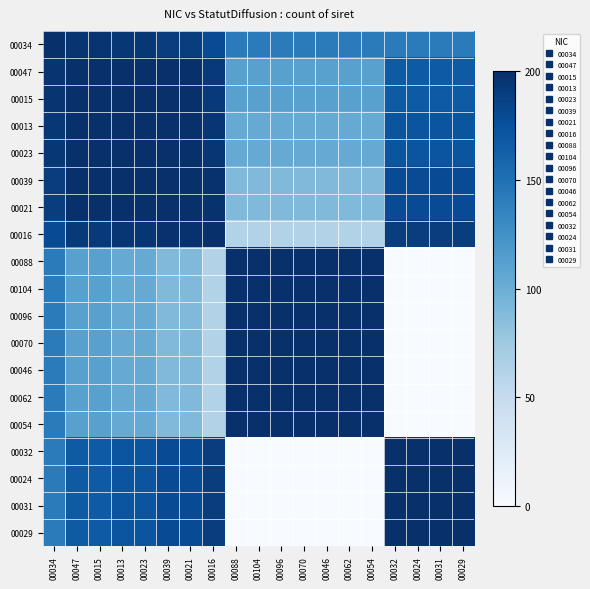

Reading left to right, extract all data points from this chart.

00034: 00034=200.0	00047=196.1	00015=196.1	00013=194.0	00023=194.0	00039=189.7	00021=189.7	00016=178.9	00088=141.4	00104=141.4	00096=141.4	00070=141.4	00046=141.4	00062=141.4	00054=141.4	00032=141.4	00024=141.4	00031=141.4	00029=141.4
00047: 00034=196.1	00047=200.0	00015=200.0	00013=199.8	00023=199.8	00039=198.5	00021=198.5	00016=193.0	00088=110.9	00104=110.9	00096=110.9	00070=110.9	00046=110.9	00062=110.9	00054=110.9	00032=166.4	00024=166.4	00031=166.4	00029=166.4
00015: 00034=196.1	00047=200.0	00015=200.0	00013=199.8	00023=199.8	00039=198.5	00021=198.5	00016=193.0	00088=110.9	00104=110.9	00096=110.9	00070=110.9	00046=110.9	00062=110.9	00054=110.9	00032=166.4	00024=166.4	00031=166.4	00029=166.4
00013: 00034=194.0	00047=199.8	00015=199.8	00013=200.0	00023=200.0	00039=199.4	00021=199.4	00016=195.2	00088=102.9	00104=102.9	00096=102.9	00070=102.9	00046=102.9	00062=102.9	00054=102.9	00032=171.5	00024=171.5	00031=171.5	00029=171.5
00023: 00034=194.0	00047=199.8	00015=199.8	00013=200.0	00023=200.0	00039=199.4	00021=199.4	00016=195.2	00088=102.9	00104=102.9	00096=102.9	00070=102.9	00046=102.9	00062=102.9	00054=102.9	00032=171.5	00024=171.5	00031=171.5	00029=171.5
00039: 00034=189.7	00047=198.5	00015=198.5	00013=199.4	00023=199.4	00039=200.0	00021=200.0	00016=198.0	00088=89.4	00104=89.4	00096=89.4	00070=89.4	00046=89.4	00062=89.4	00054=89.4	00032=178.9	00024=178.9	00031=178.9	00029=178.9
00021: 00034=189.7	00047=198.5	00015=198.5	00013=199.4	00023=199.4	00039=200.0	00021=200.0	00016=198.0	00088=89.4	00104=89.4	00096=89.4	00070=89.4	00046=89.4	00062=89.4	00054=89.4	00032=178.9	00024=178.9	00031=178.9	00029=178.9
00016: 00034=178.9	00047=193.0	00015=193.0	00013=195.2	00023=195.2	00039=198.0	00021=198.0	00016=200.0	00088=63.2	00104=63.2	00096=63.2	00070=63.2	00046=63.2	00062=63.2	00054=63.2	00032=189.7	00024=189.7	00031=189.7	00029=189.7
00088: 00034=141.4	00047=110.9	00015=110.9	00013=102.9	00023=102.9	00039=89.4	00021=89.4	00016=63.2	00088=200.0	00104=200.0	00096=200.0	00070=200.0	00046=200.0	00062=200.0	00054=200.0	00032=0.0	00024=0.0	00031=0.0	00029=0.0
00104: 00034=141.4	00047=110.9	00015=110.9	00013=102.9	00023=102.9	00039=89.4	00021=89.4	00016=63.2	00088=200.0	00104=200.0	00096=200.0	00070=200.0	00046=200.0	00062=200.0	00054=200.0	00032=0.0	00024=0.0	00031=0.0	00029=0.0
00096: 00034=141.4	00047=110.9	00015=110.9	00013=102.9	00023=102.9	00039=89.4	00021=89.4	00016=63.2	00088=200.0	00104=200.0	00096=200.0	00070=200.0	00046=200.0	00062=200.0	00054=200.0	00032=0.0	00024=0.0	00031=0.0	00029=0.0
00070: 00034=141.4	00047=110.9	00015=110.9	00013=102.9	00023=102.9	00039=89.4	00021=89.4	00016=63.2	00088=200.0	00104=200.0	00096=200.0	00070=200.0	00046=200.0	00062=200.0	00054=200.0	00032=0.0	00024=0.0	00031=0.0	00029=0.0
00046: 00034=141.4	00047=110.9	00015=110.9	00013=102.9	00023=102.9	00039=89.4	00021=89.4	00016=63.2	00088=200.0	00104=200.0	00096=200.0	00070=200.0	00046=200.0	00062=200.0	00054=200.0	00032=0.0	00024=0.0	00031=0.0	00029=0.0
00062: 00034=141.4	00047=110.9	00015=110.9	00013=102.9	00023=102.9	00039=89.4	00021=89.4	00016=63.2	00088=200.0	00104=200.0	00096=200.0	00070=200.0	00046=200.0	00062=200.0	00054=200.0	00032=0.0	00024=0.0	00031=0.0	00029=0.0
00054: 00034=141.4	00047=110.9	00015=110.9	00013=102.9	00023=102.9	00039=89.4	00021=89.4	00016=63.2	00088=200.0	00104=200.0	00096=200.0	00070=200.0	00046=200.0	00062=200.0	00054=200.0	00032=0.0	00024=0.0	00031=0.0	00029=0.0
00032: 00034=141.4	00047=166.4	00015=166.4	00013=171.5	00023=171.5	00039=178.9	00021=178.9	00016=189.7	00088=0.0	00104=0.0	00096=0.0	00070=0.0	00046=0.0	00062=0.0	00054=0.0	00032=200.0	00024=200.0	00031=200.0	00029=200.0
00024: 00034=141.4	00047=166.4	00015=166.4	00013=171.5	00023=171.5	00039=178.9	00021=178.9	00016=189.7	00088=0.0	00104=0.0	00096=0.0	00070=0.0	00046=0.0	00062=0.0	00054=0.0	00032=200.0	00024=200.0	00031=200.0	00029=200.0
00031: 00034=141.4	00047=166.4	00015=166.4	00013=171.5	00023=171.5	00039=178.9	00021=178.9	00016=189.7	00088=0.0	00104=0.0	00096=0.0	00070=0.0	00046=0.0	00062=0.0	00054=0.0	00032=200.0	00024=200.0	00031=200.0	00029=200.0
00029: 00034=141.4	00047=166.4	00015=166.4	00013=171.5	00023=171.5	00039=178.9	00021=178.9	00016=189.7	00088=0.0	00104=0.0	00096=0.0	00070=0.0	00046=0.0	00062=0.0	00054=0.0	00032=200.0	00024=200.0	00031=200.0	00029=200.0